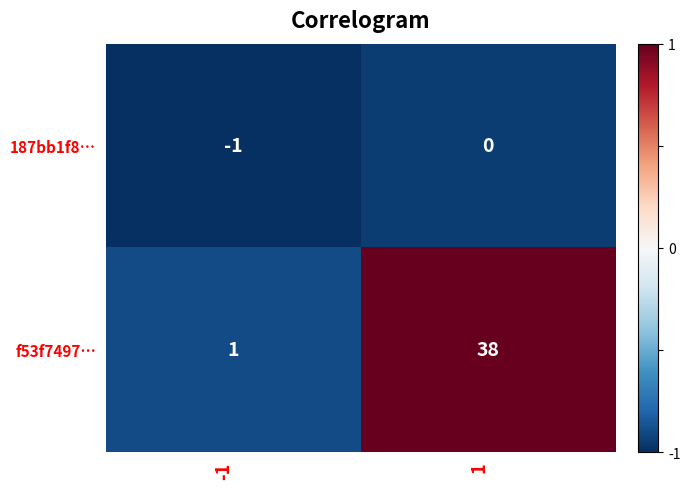

What is the maximum value shown in the chart?

38